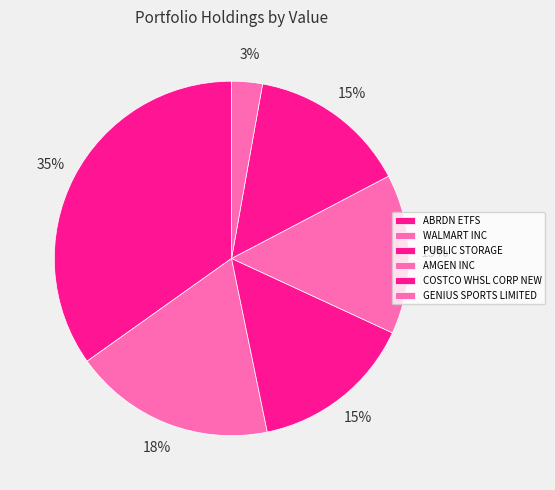

Count the number of slices in the pie.

6